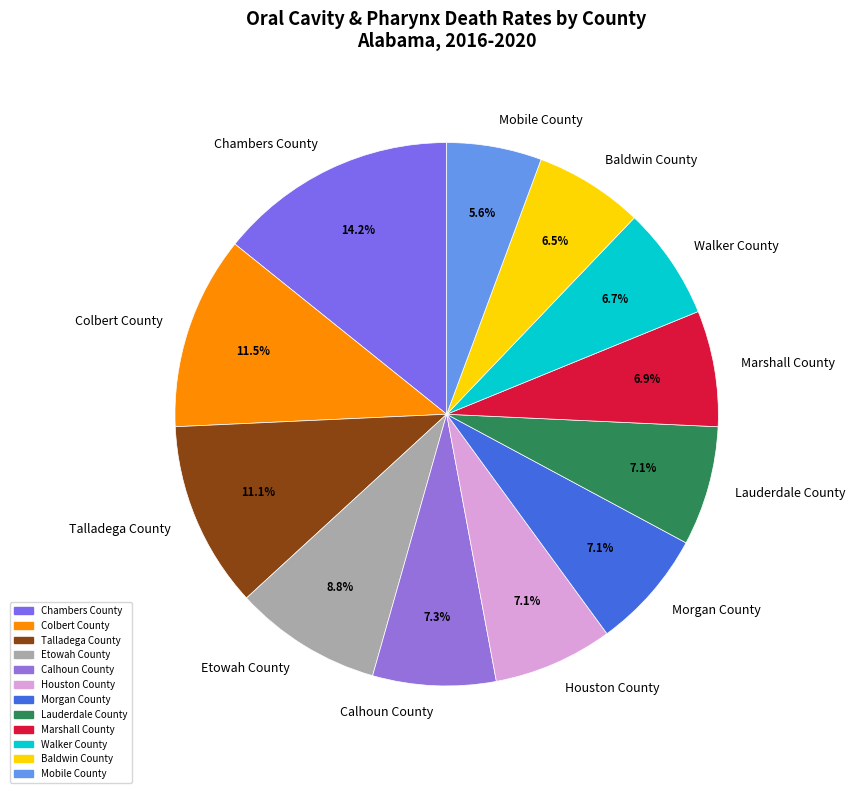

Approximately how many times larger is the value at Morgan County compared to Baldwin County?

1.1